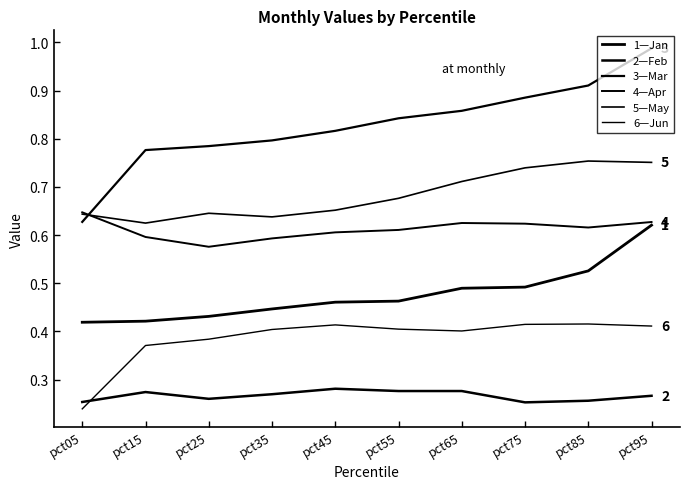

How many lines are shown in the chart?

6